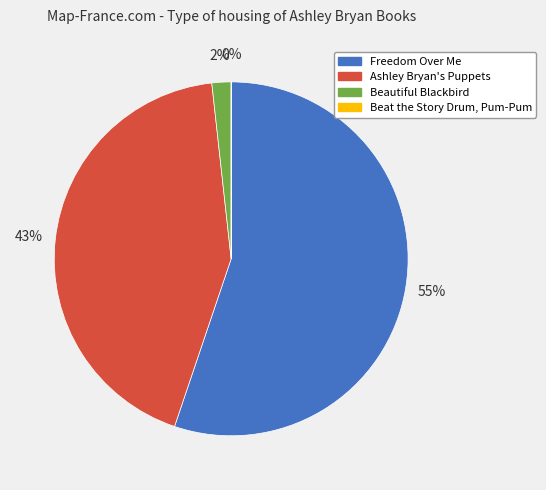

Which slice is the largest?

Freedom Over Me